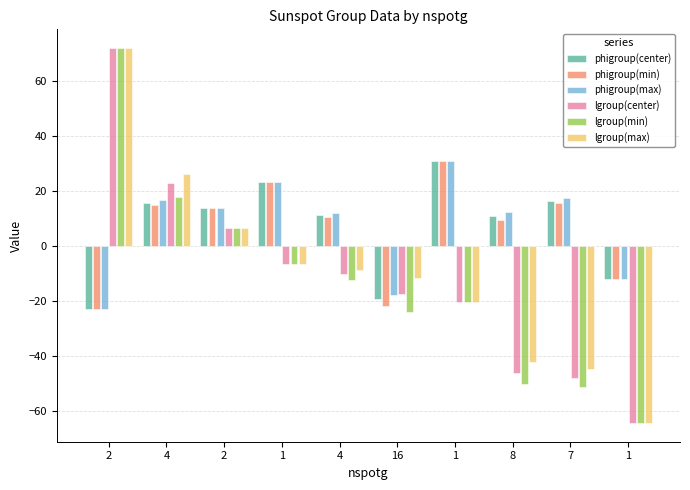

Reading right to left, list all the values displayed in this chart.

phigroup(center): 1=-12.1	7=16.3	8=10.7	1=30.8	16=-19.5	4=11.0	1=23.0	2=13.6	4=15.4	2=-23.0
phigroup(min): 1=-12.1	7=15.5	8=9.3	1=30.8	16=-21.9	4=10.4	1=23.0	2=13.5	4=14.7	2=-23.0
phigroup(max): 1=-12.1	7=17.3	8=12.4	1=30.8	16=-17.9	4=12.0	1=23.0	2=13.6	4=16.5	2=-22.9
lgroup(center): 1=-64.4	7=-48.1	8=-46.2	1=-20.4	16=-17.7	4=-10.3	1=-6.6	2=6.4	4=22.6	2=71.8
lgroup(min): 1=-64.4	7=-51.2	8=-50.2	1=-20.4	16=-24.1	4=-12.5	1=-6.6	2=6.4	4=17.6	2=71.7
lgroup(max): 1=-64.4	7=-44.9	8=-42.2	1=-20.4	16=-11.7	4=-8.9	1=-6.6	2=6.4	4=25.8	2=71.8